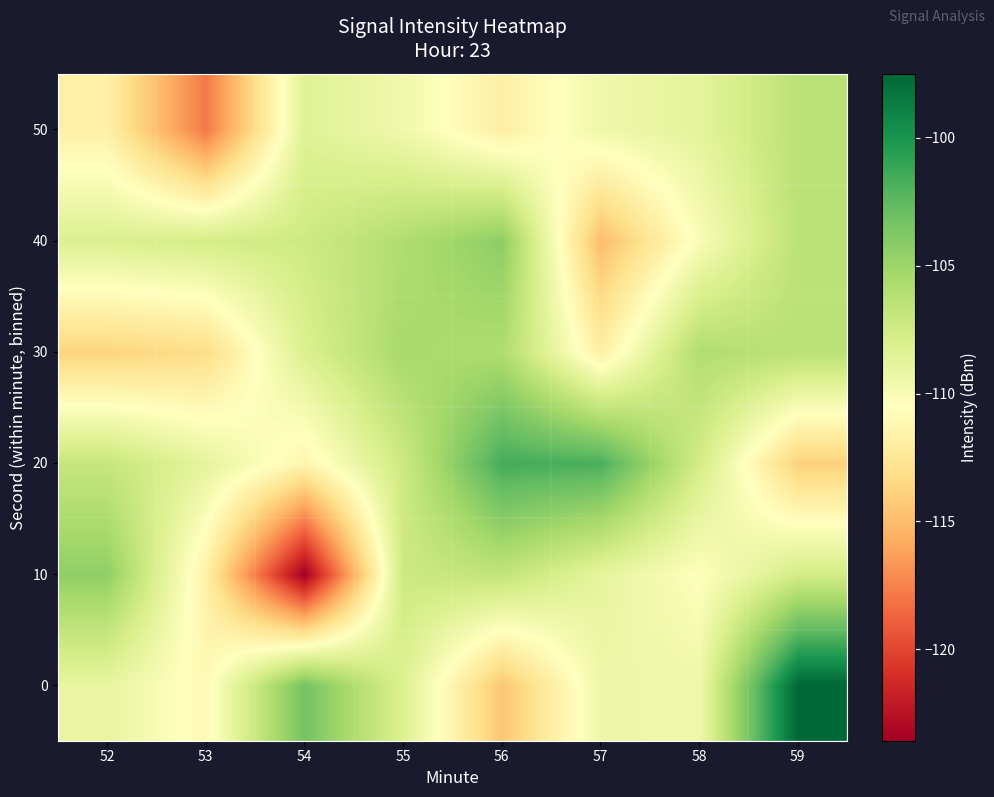

At which category is the sum across all series the highest?

59